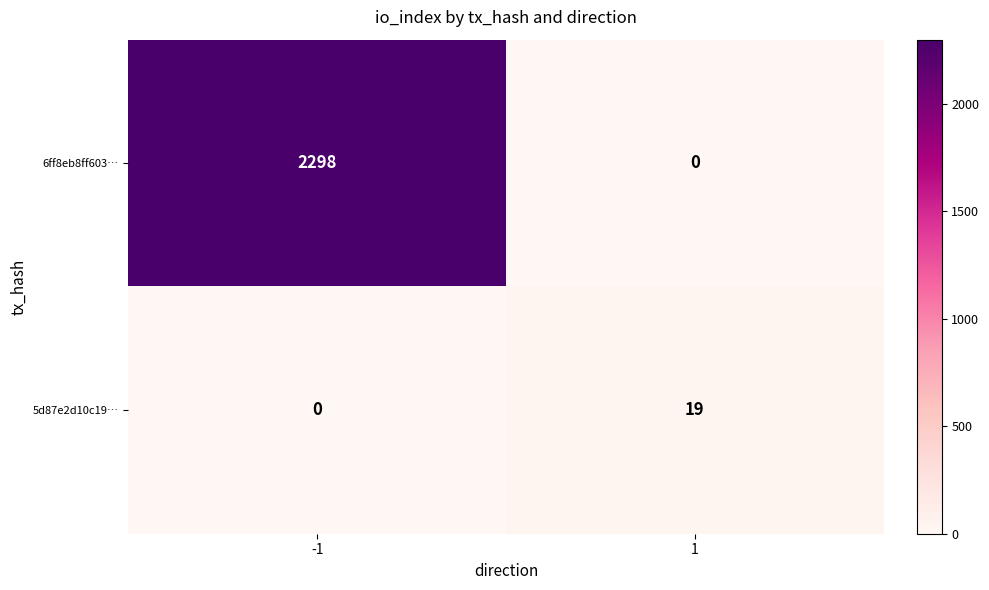

What is the average value of the 5d87e2d10c19… series?

10